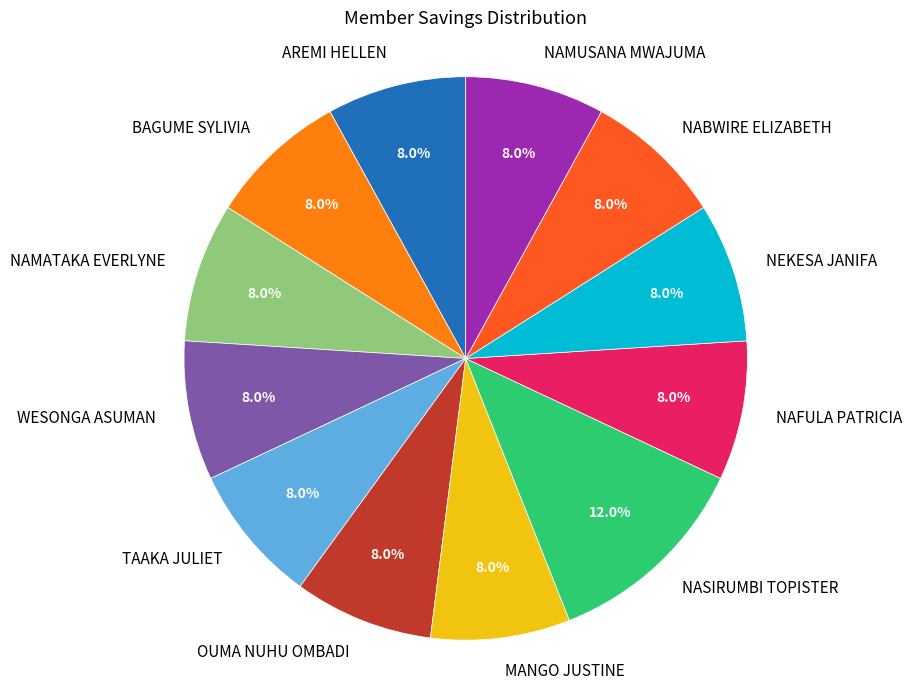

Is there a majority slice in this chart?

No